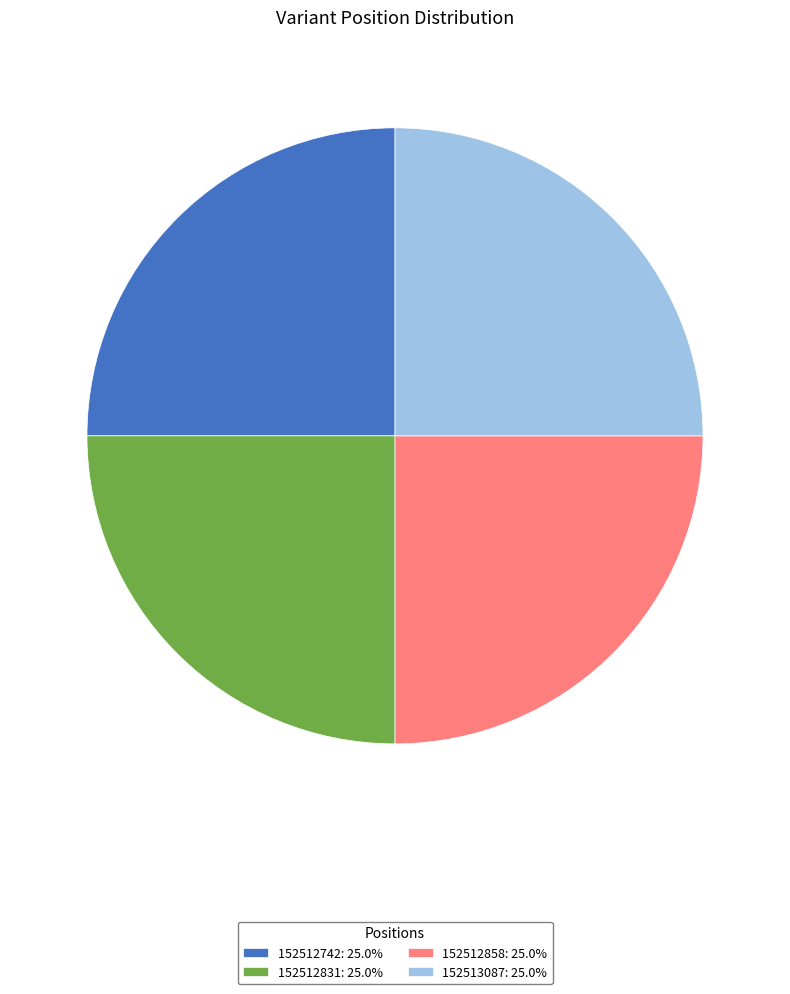

Does 152512742: 25.0% represent more than half of the total?

No